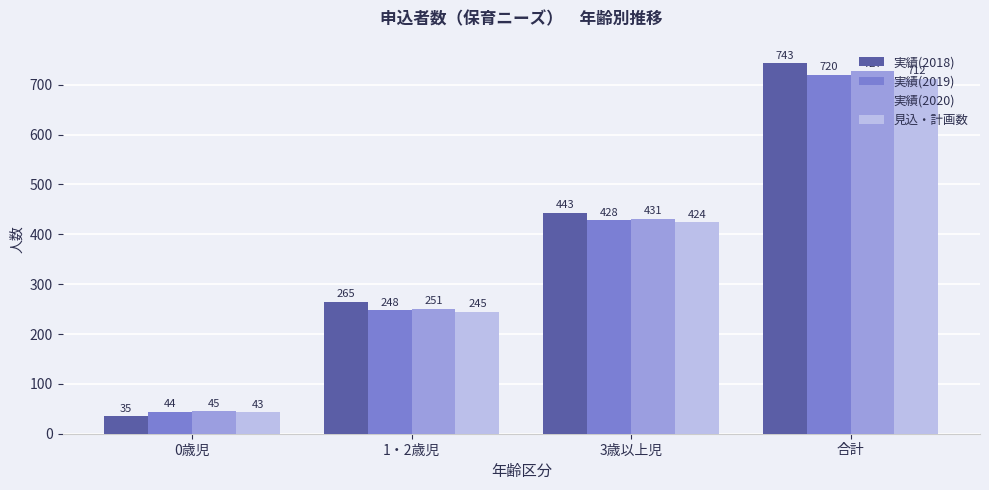

What is the label of the 1st bar from the right?

合計